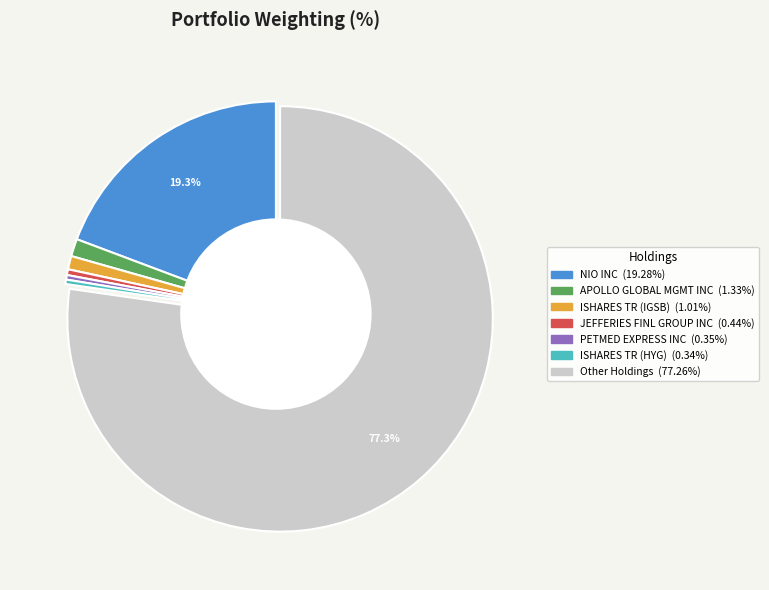

Is there a majority slice in this chart?

Yes